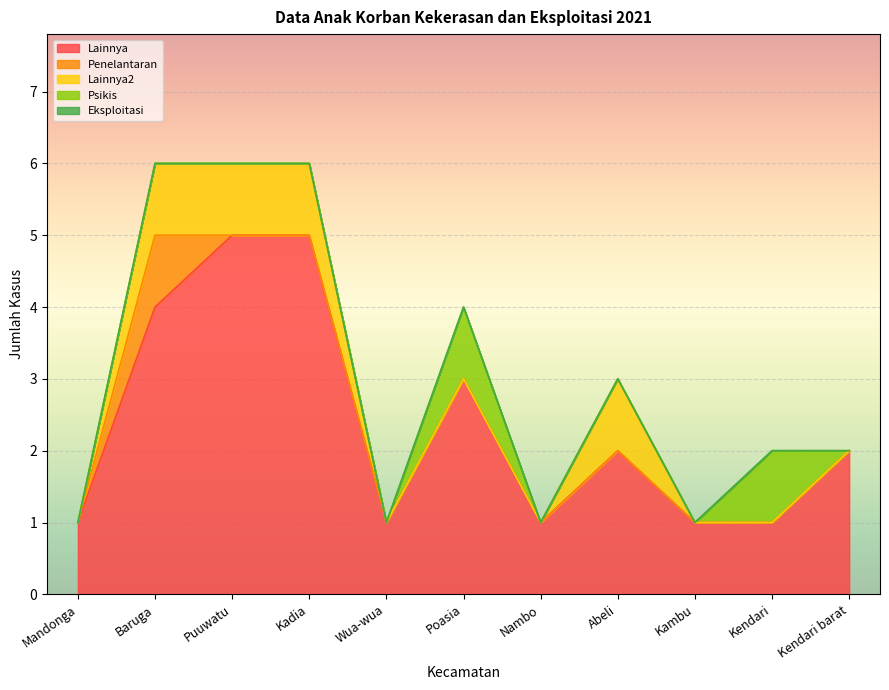

Rank the series by their maximum value, from highest to lowest.

Lainnya, Penelantaran, Lainnya2, Psikis, Eksploitasi